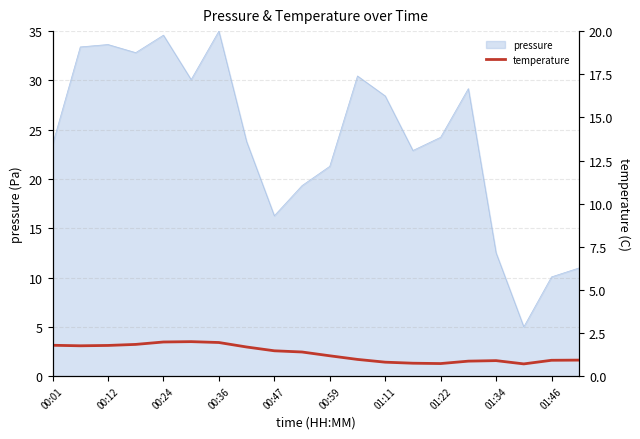

The pressure series shows 5.8 at 01:46. True or false?

False